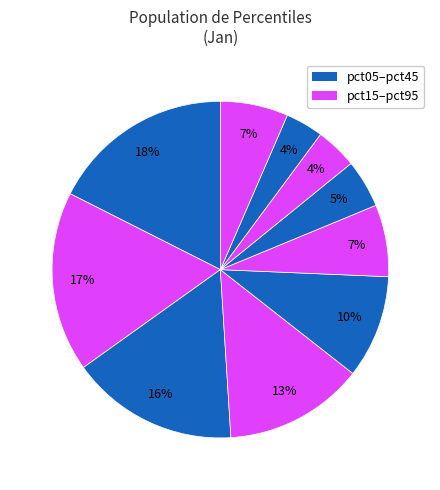

Which slice is the largest?

pct05